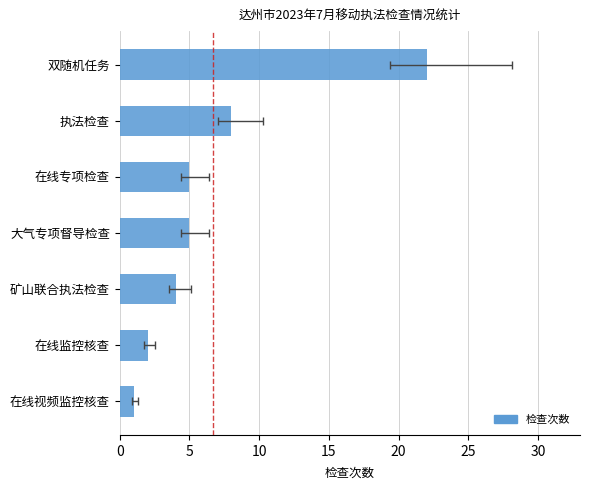

Is it true that the value at 20 is 7?

False